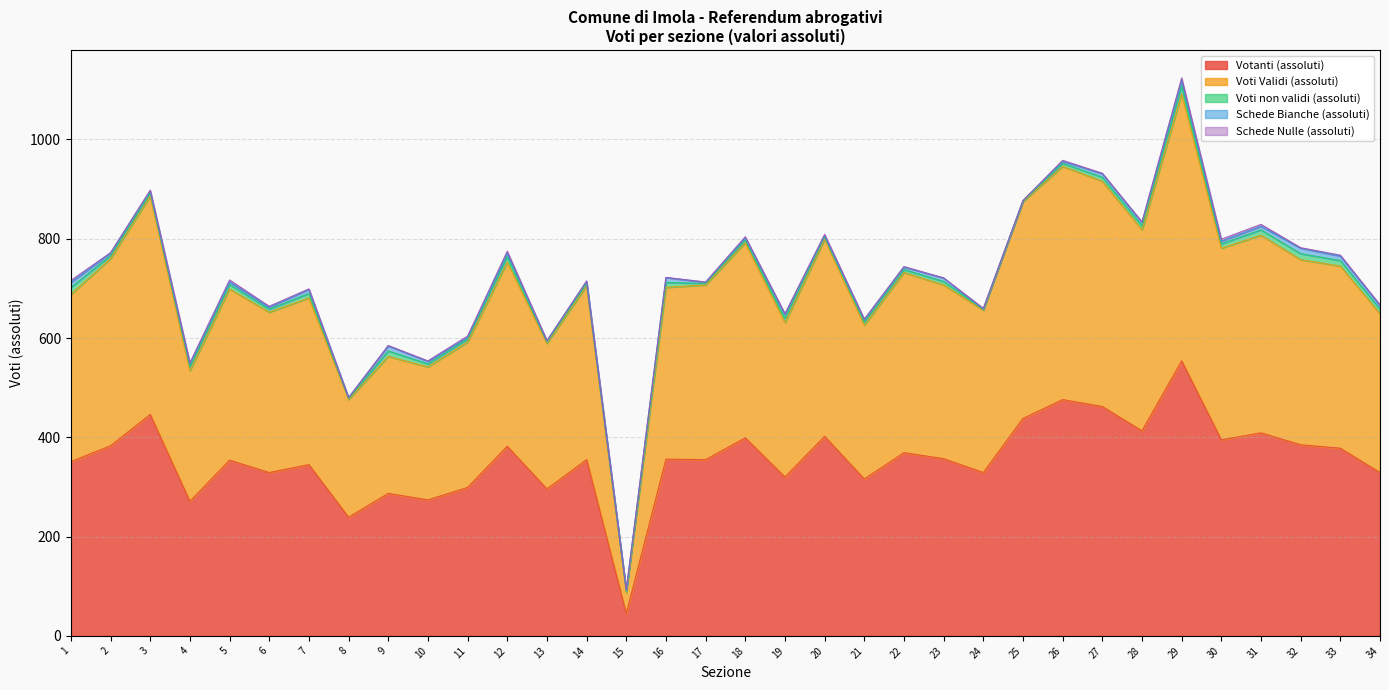

Does the chart have visible grid lines?

Yes